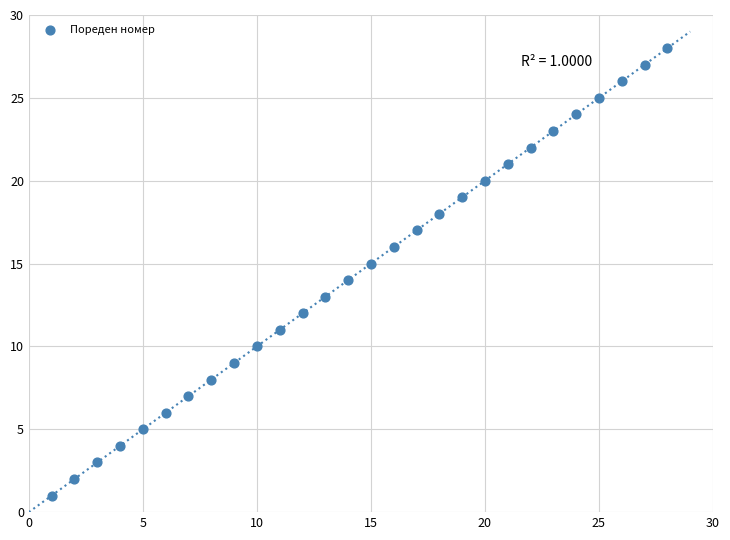

What is the range of Y values (max minus min)?

27